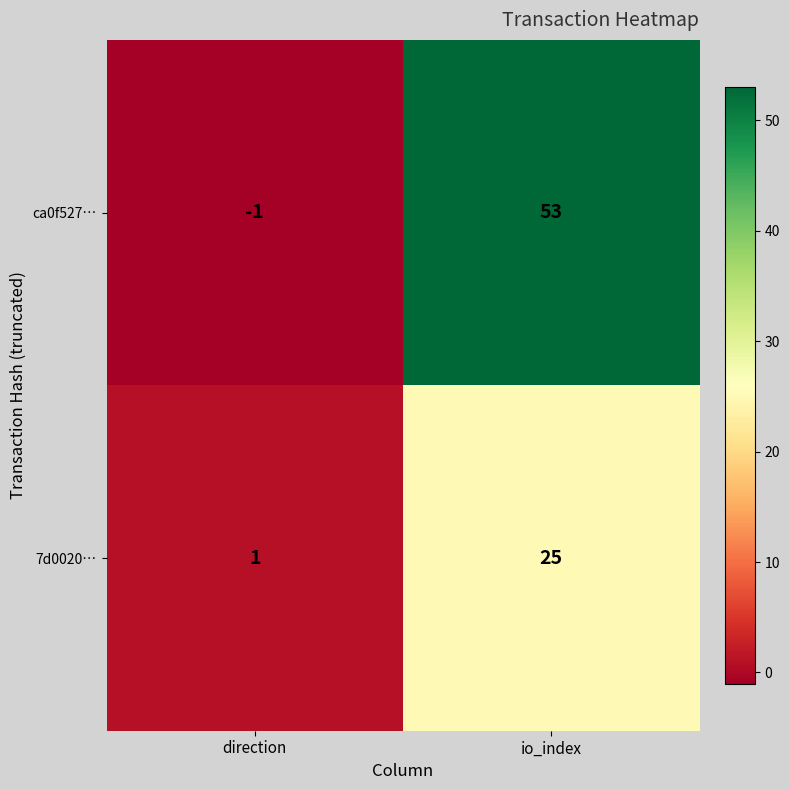

At io_index, list the series in order from largest to smallest.

ca0f527…, 7d0020…